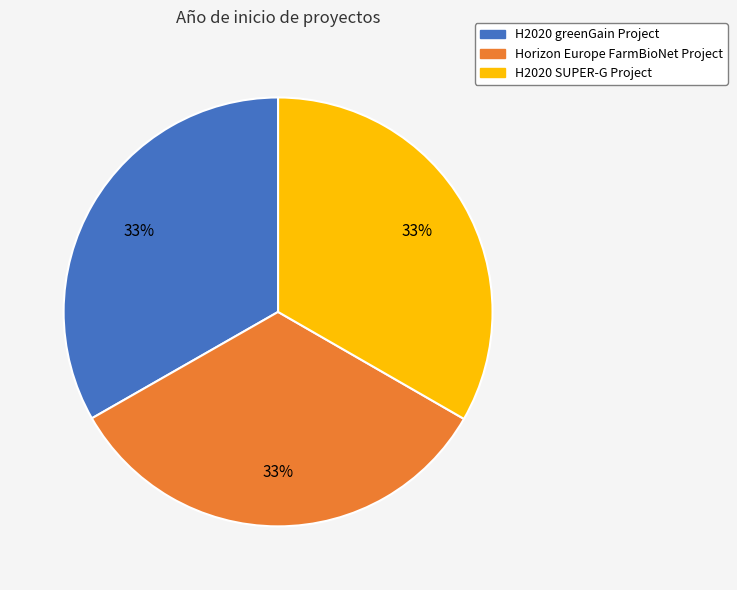

What percentage is the Horizon Europe FarmBioNet Project slice, to the nearest percent?

33%